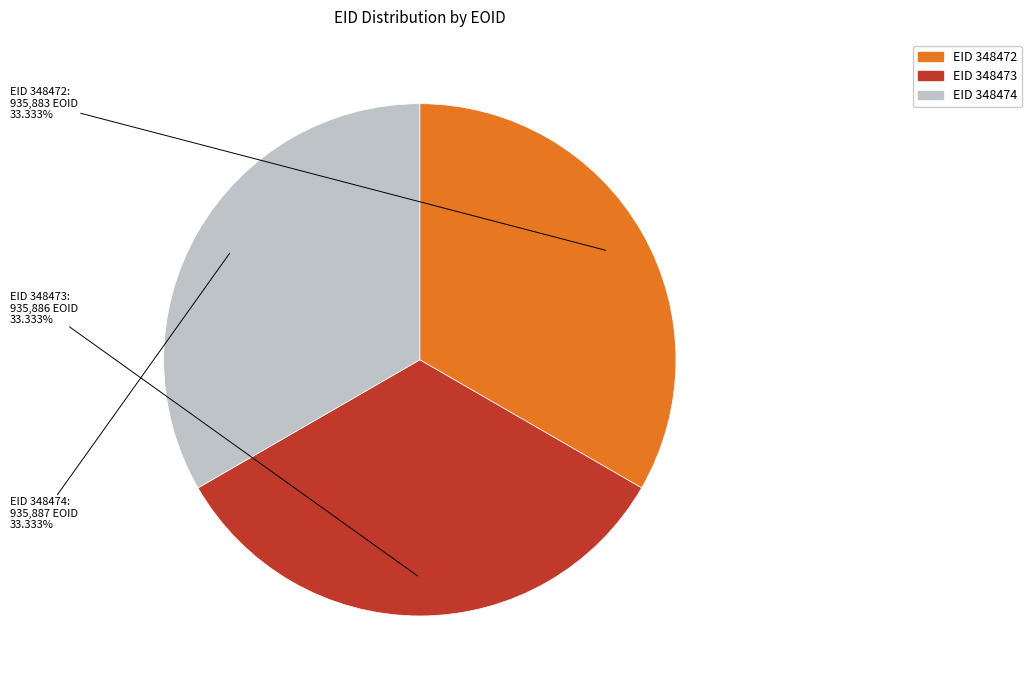

Is there a majority slice in this chart?

No